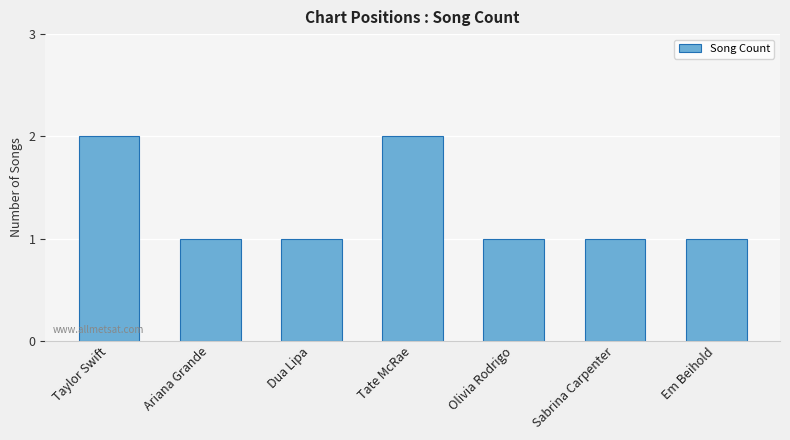

How many bars are there in total?

7